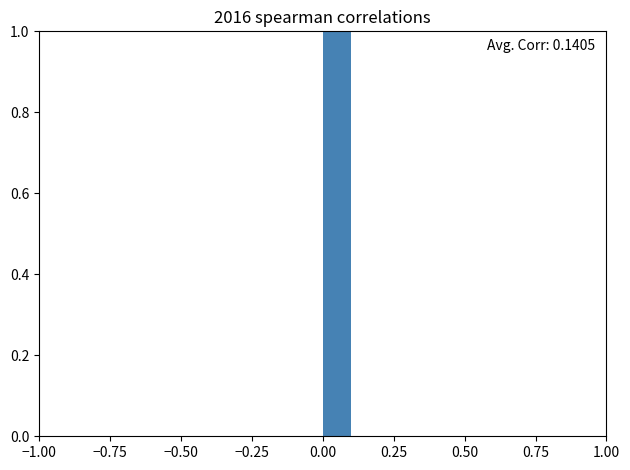

Around what value on the x-axis is the tallest bar? Give the approximate position of its centre, as read against the axis.

0.05